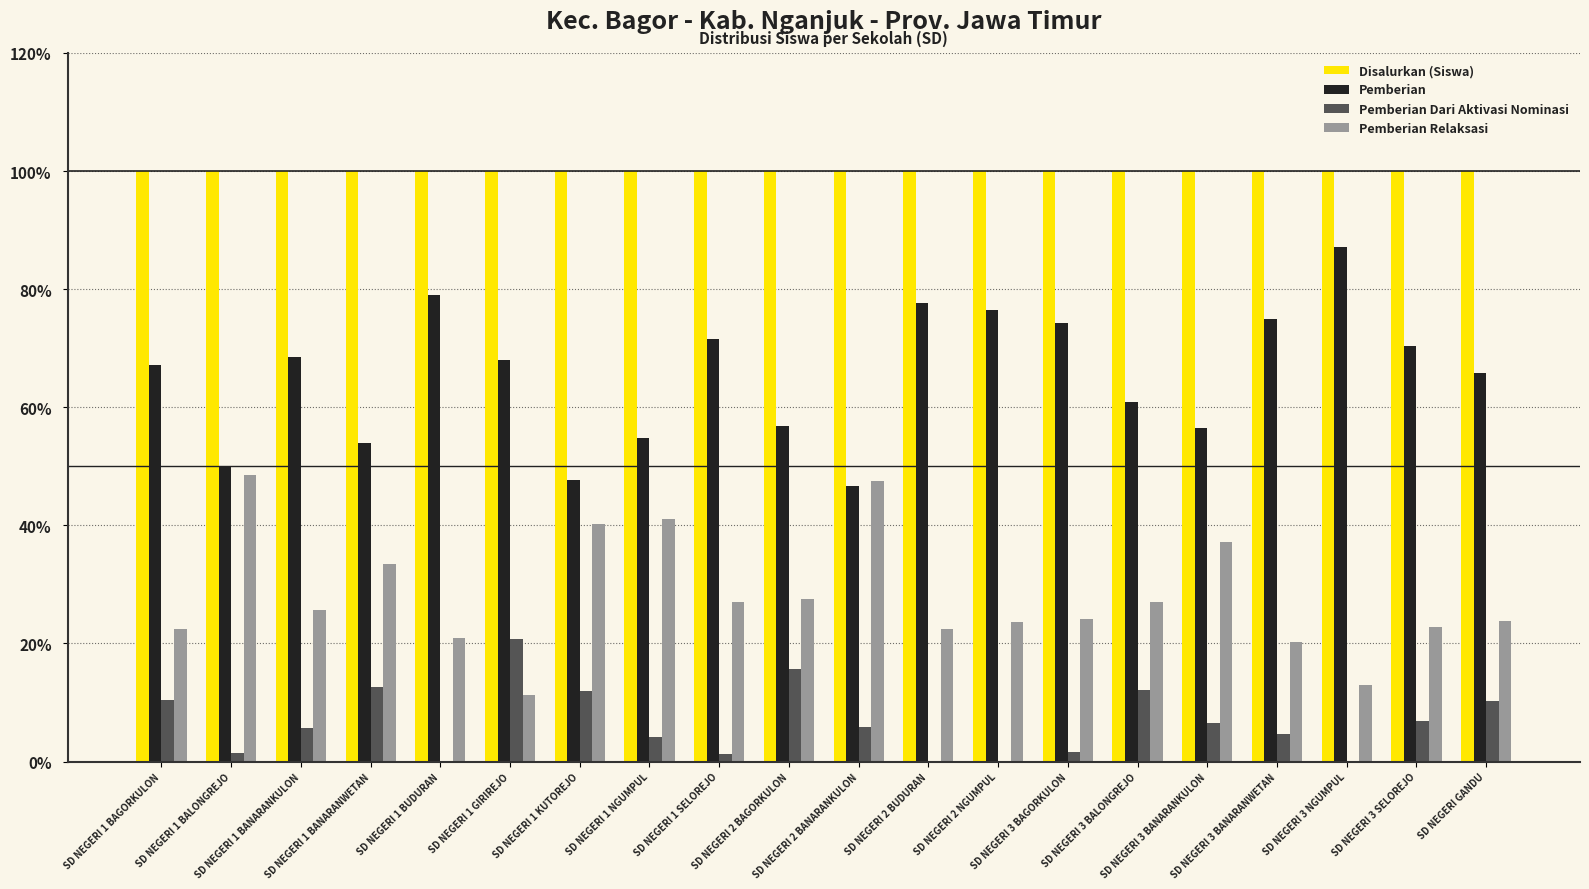

What is the maximum value shown in the chart?

100.0